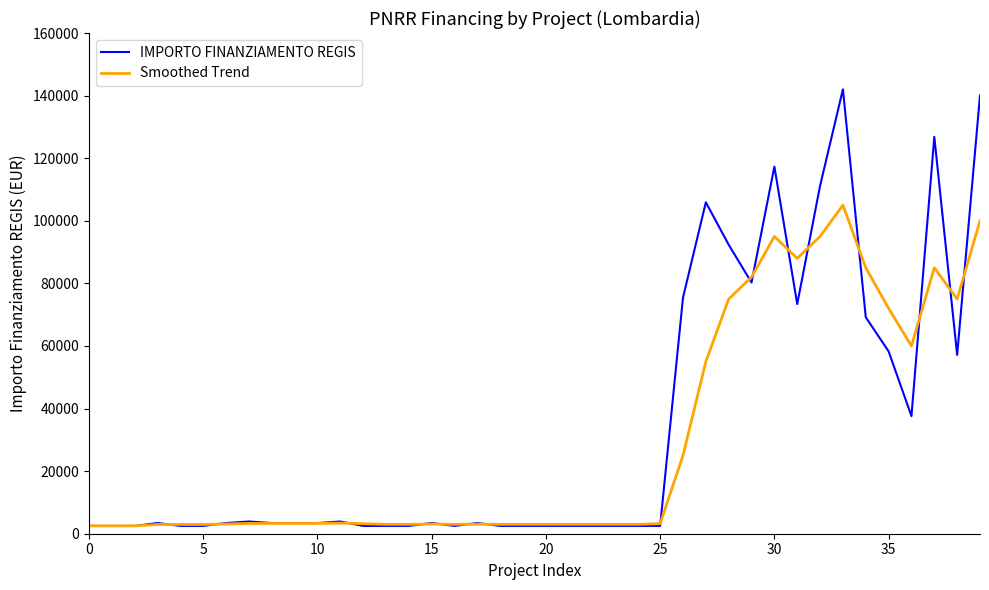

Does the chart display data point markers on the line(s)?

No